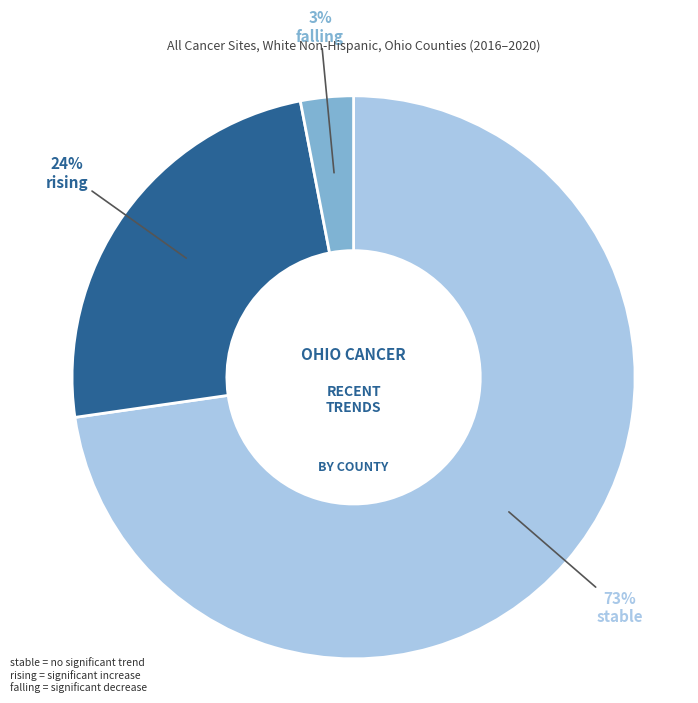

Count the number of slices in the pie.

3